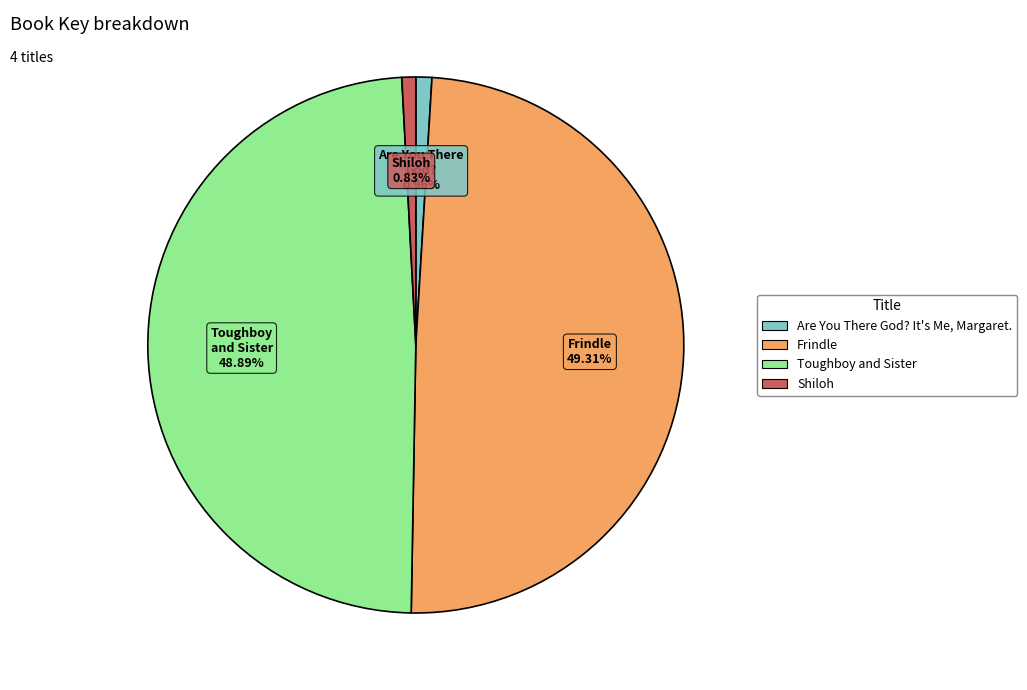

Does any single category account for the majority?

No